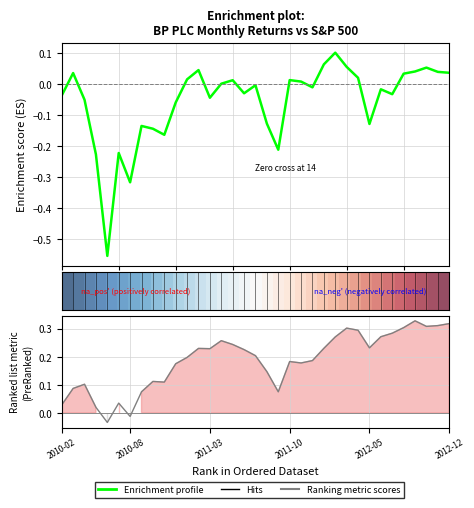

How many categories are shown in the chart?

35